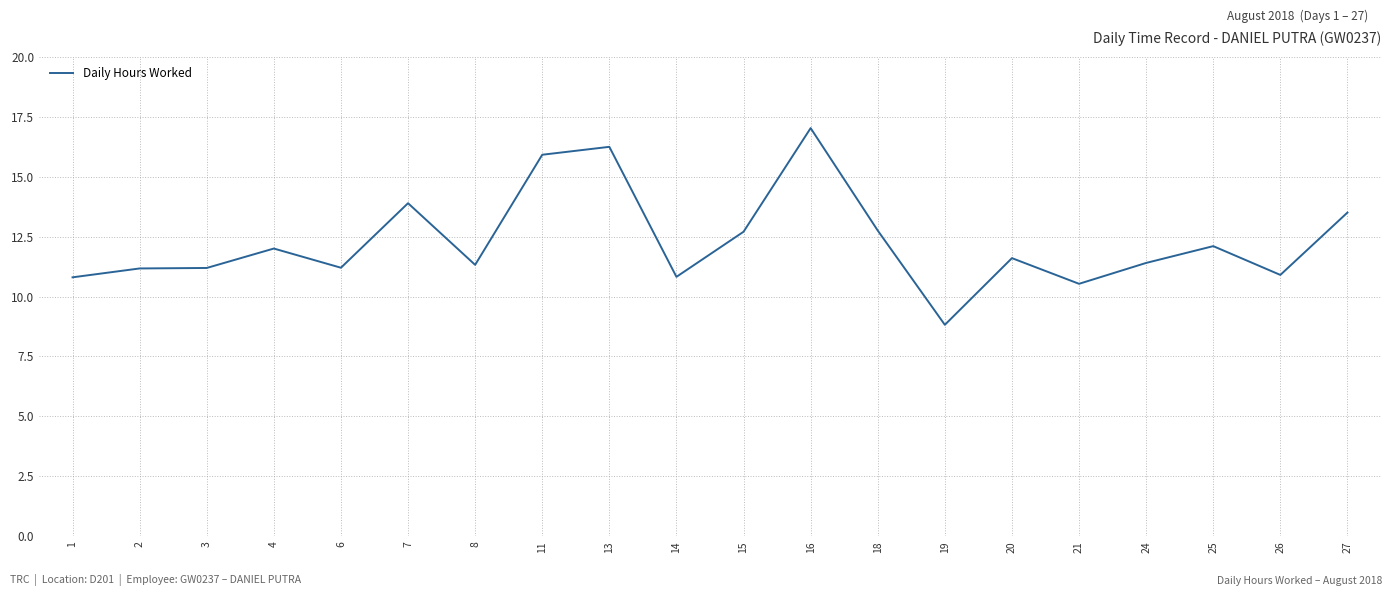

Which has a higher value, 16 or 14?

16